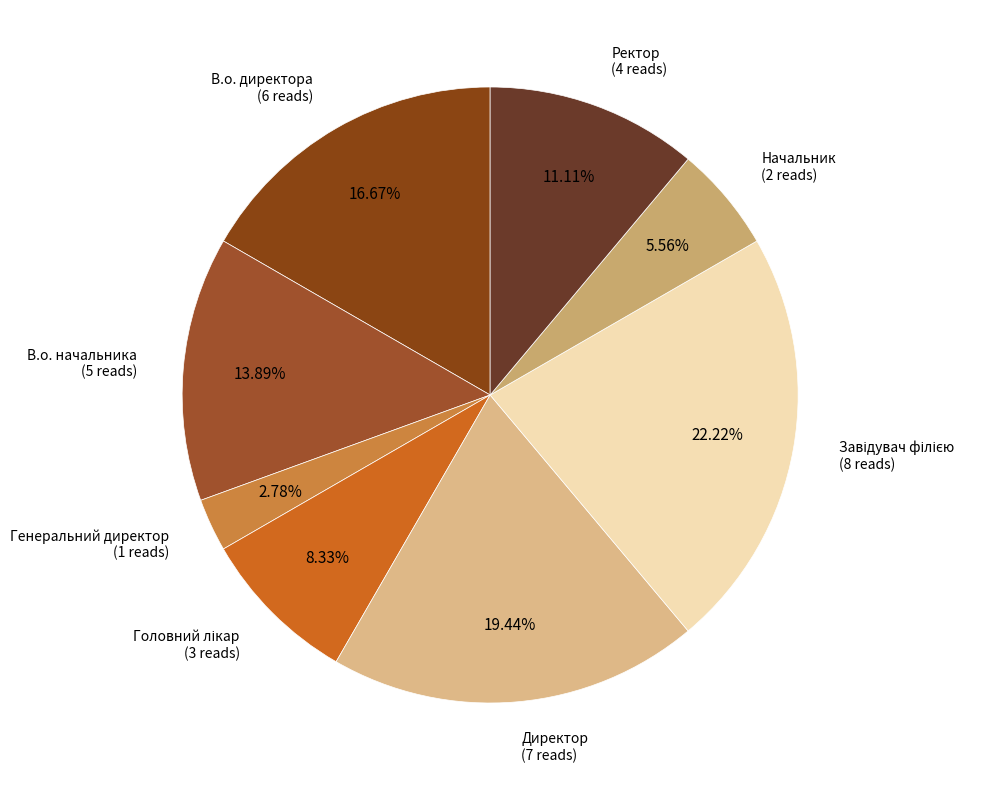

How many segments does this pie chart have?

8